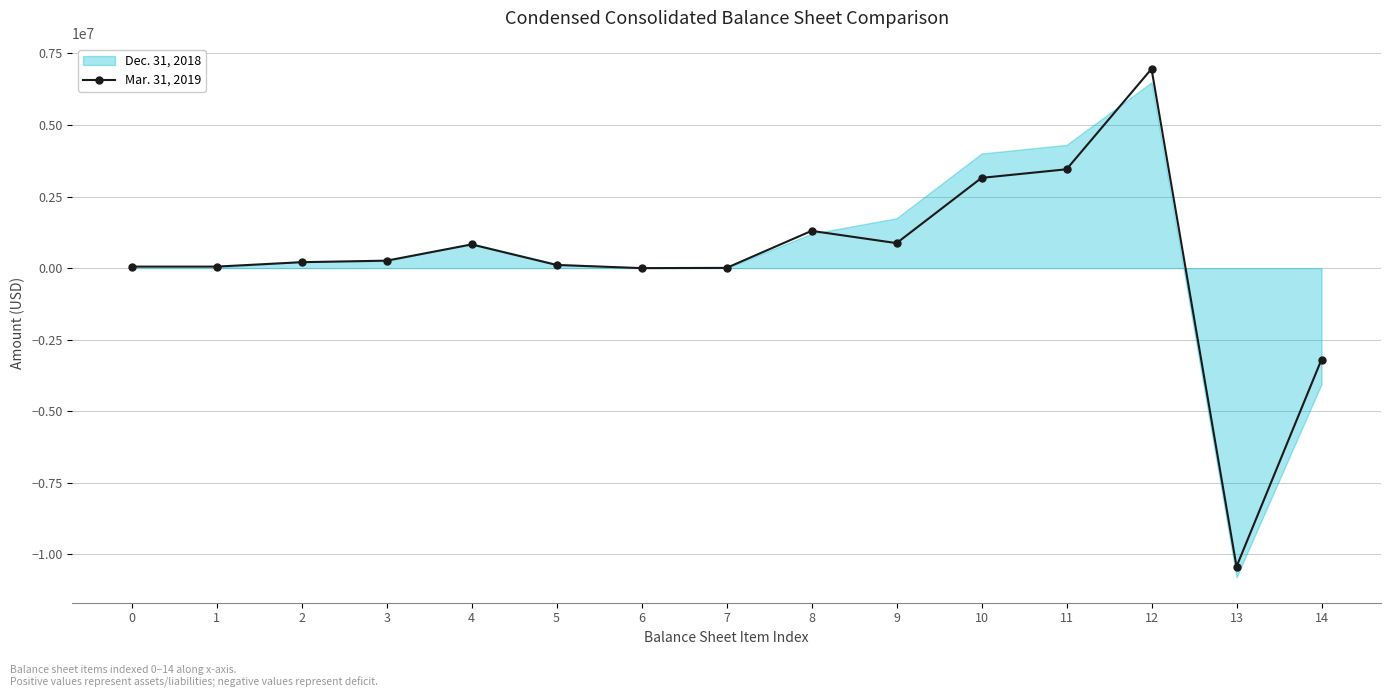

What is the value of the 12th point from the left?

3454204